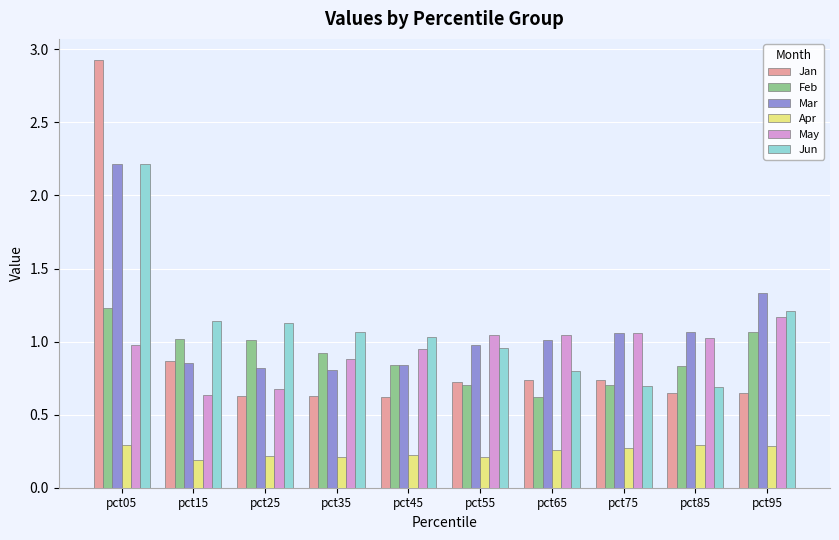

True or false: Jan has a value of 0.7 at pct65.

True